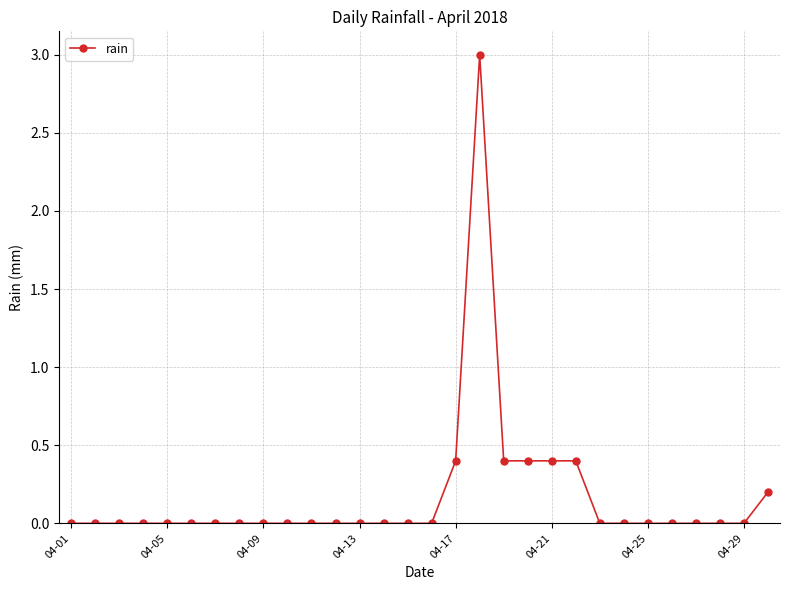

What is the maximum value shown in the chart?

3.0